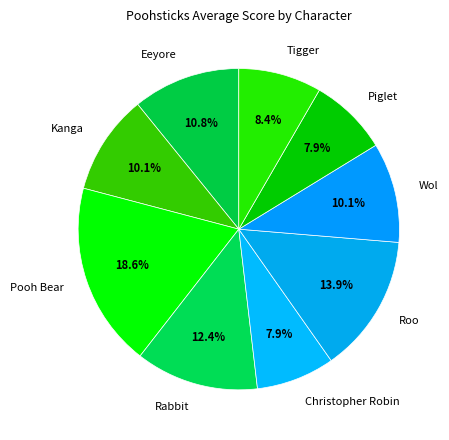

What percentage is the Piglet slice, to the nearest percent?

8%